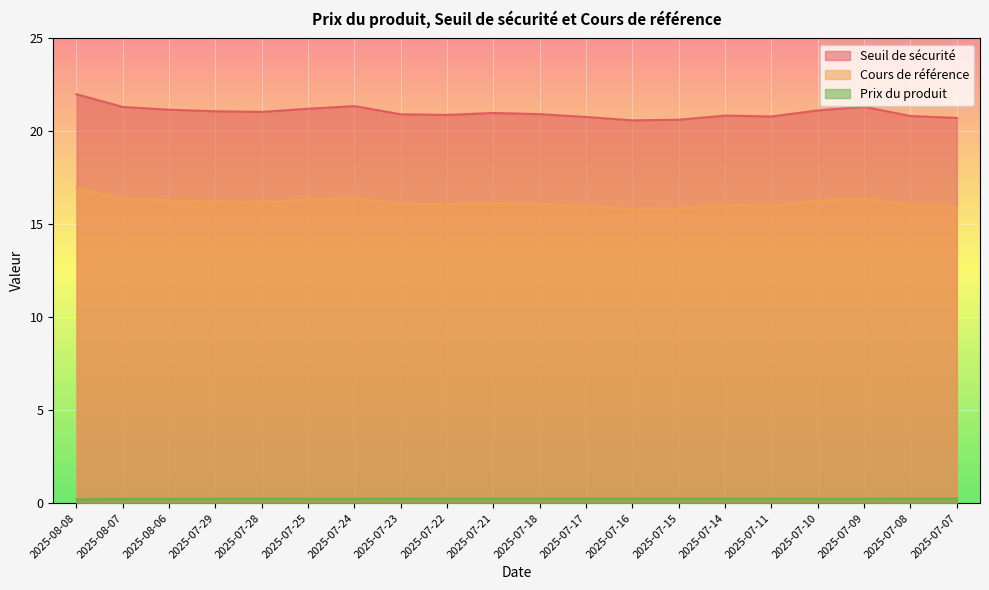

At how many categories does at least one series exceed 8?

20